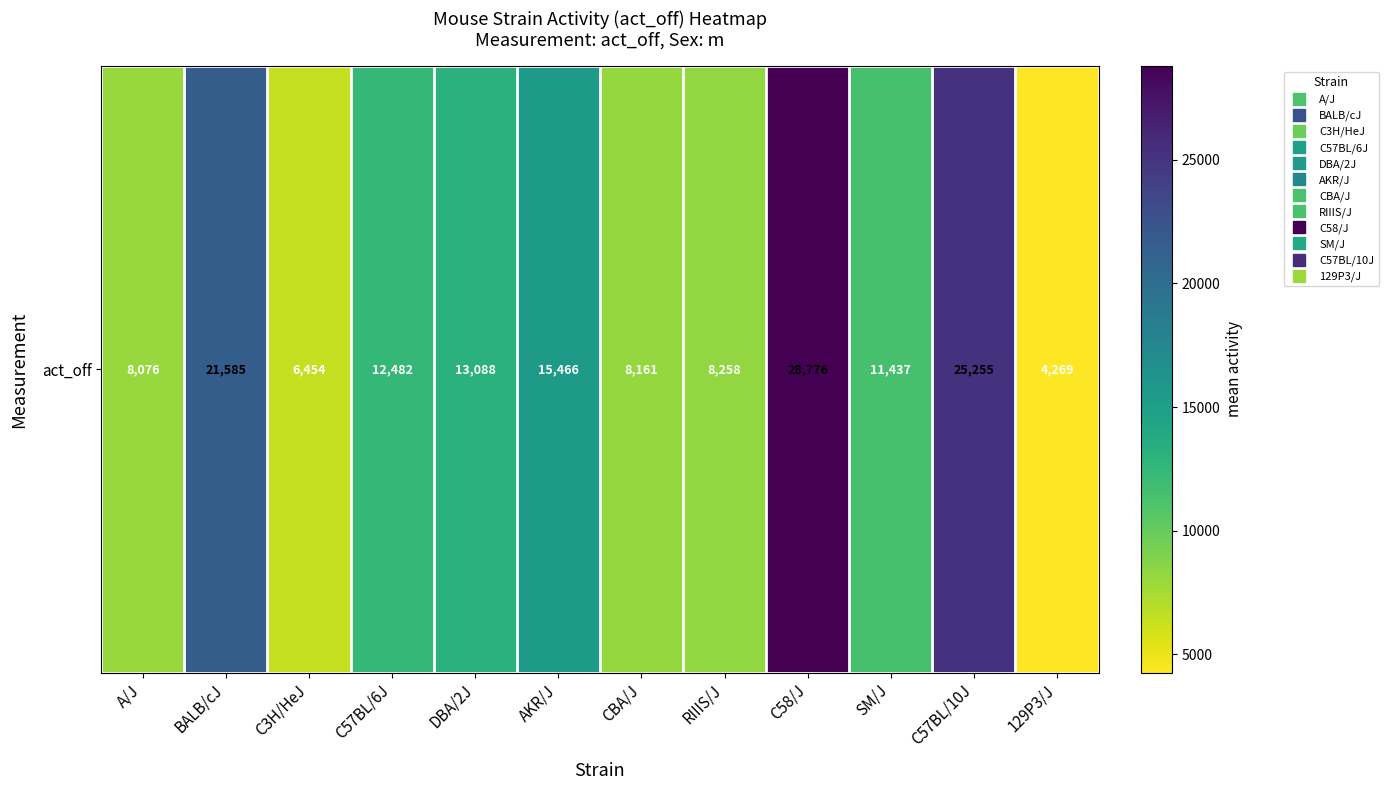

What value does the data have at C58/J?

28776